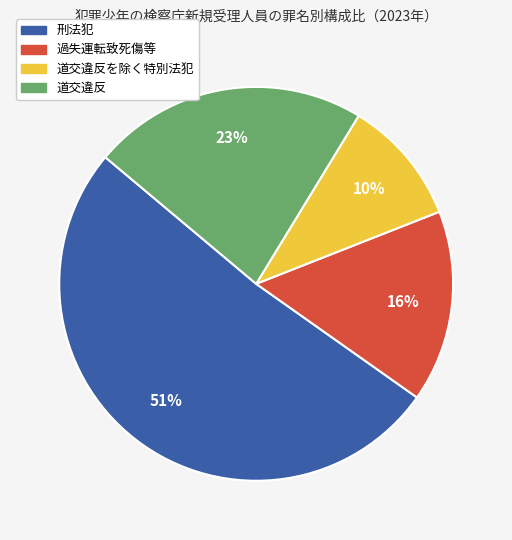

Is there a majority slice in this chart?

Yes